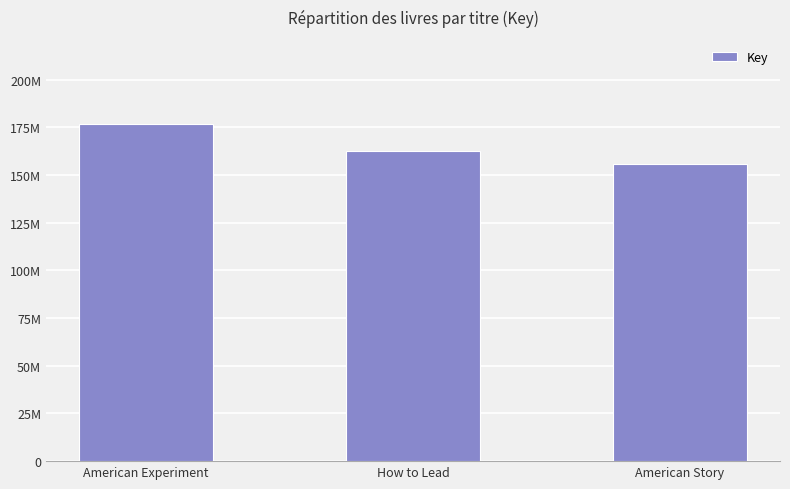

Are the bars horizontal?

No